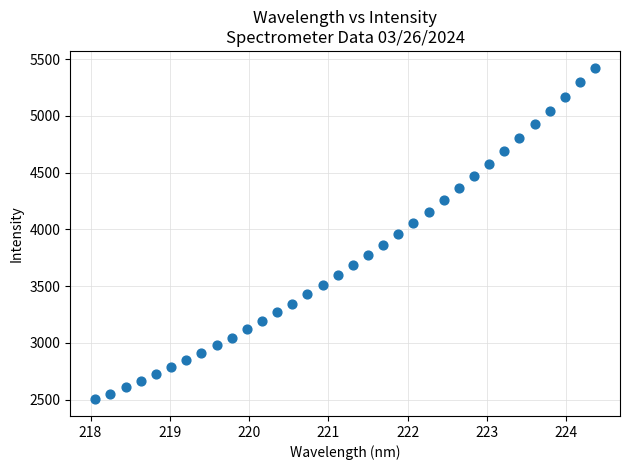

What is the range of X values (max minus min)?

6.3